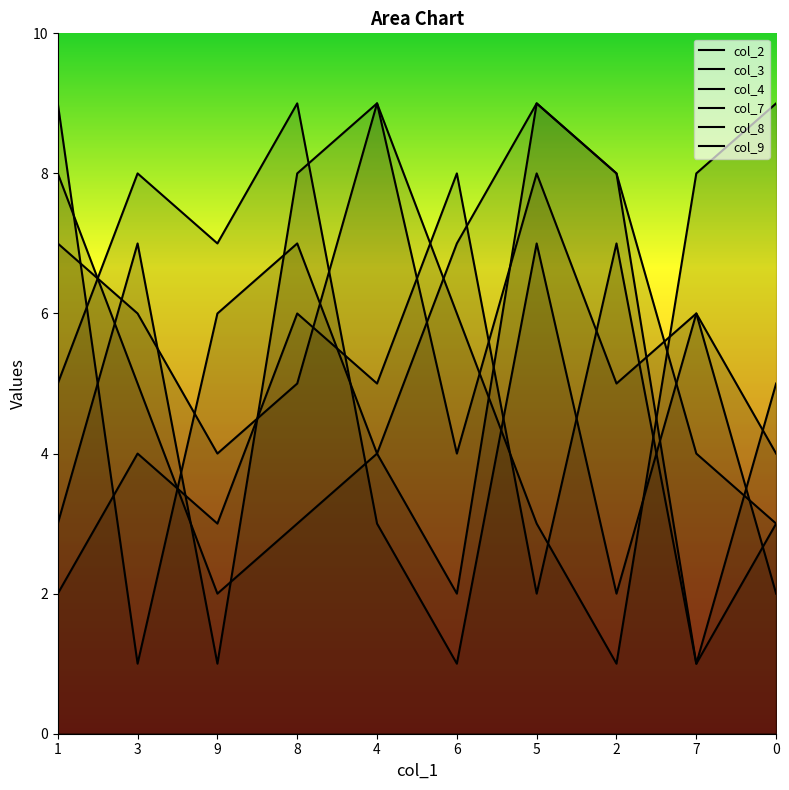

What is the difference between the maximum and second lowest values in the col_3 series?

6